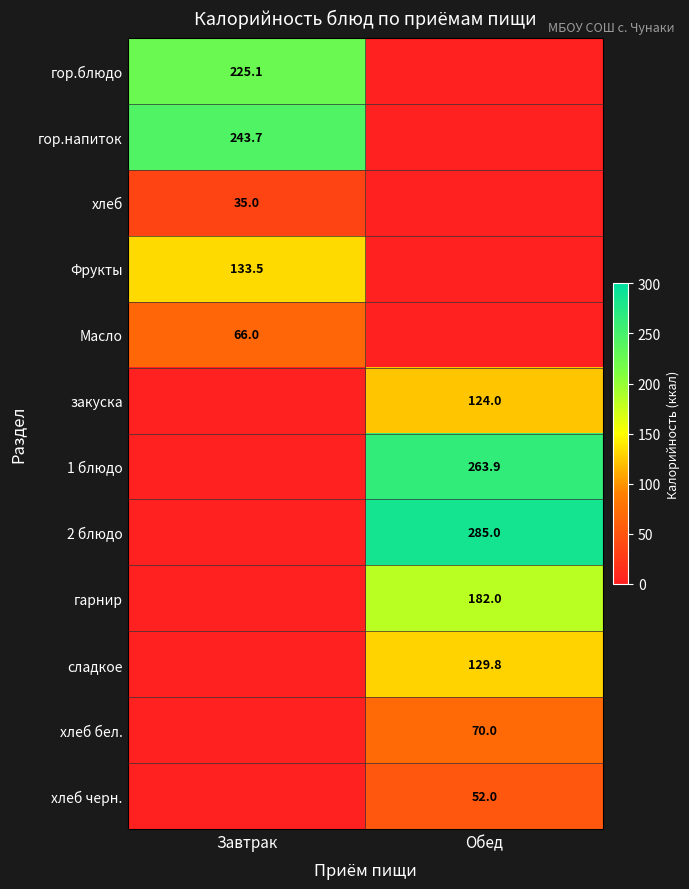

How many data points does each series have?

2